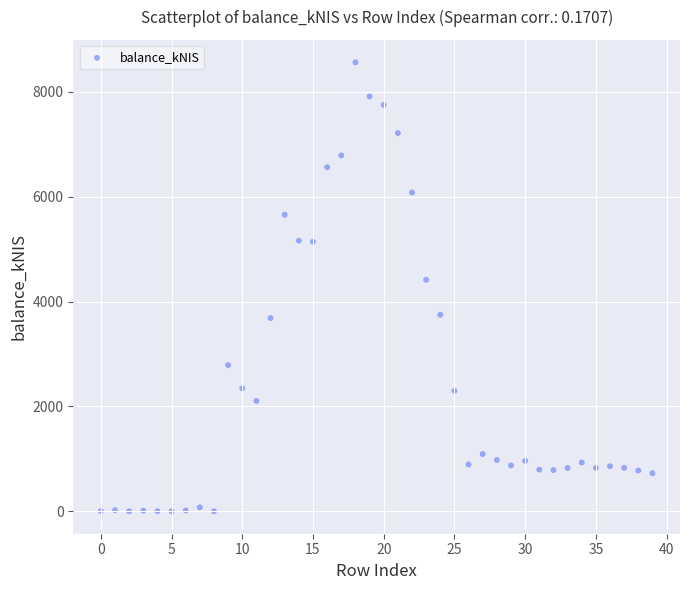

What Y value in the scatter plot is closest to 4281?

4415.1